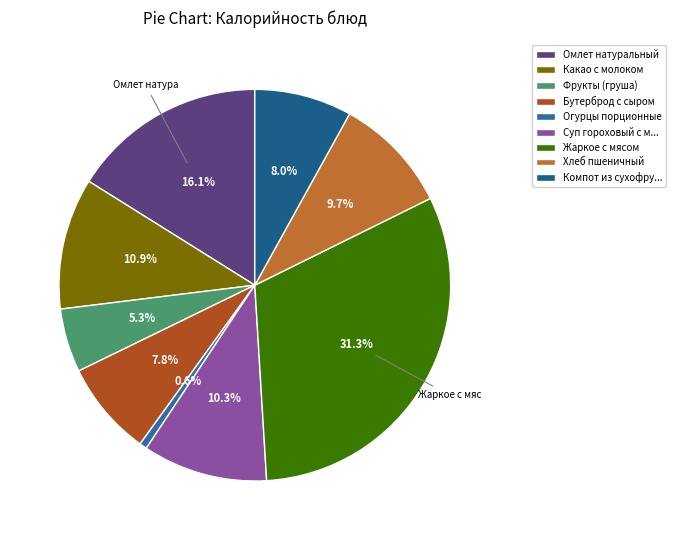

How many slices are in this pie chart?

9